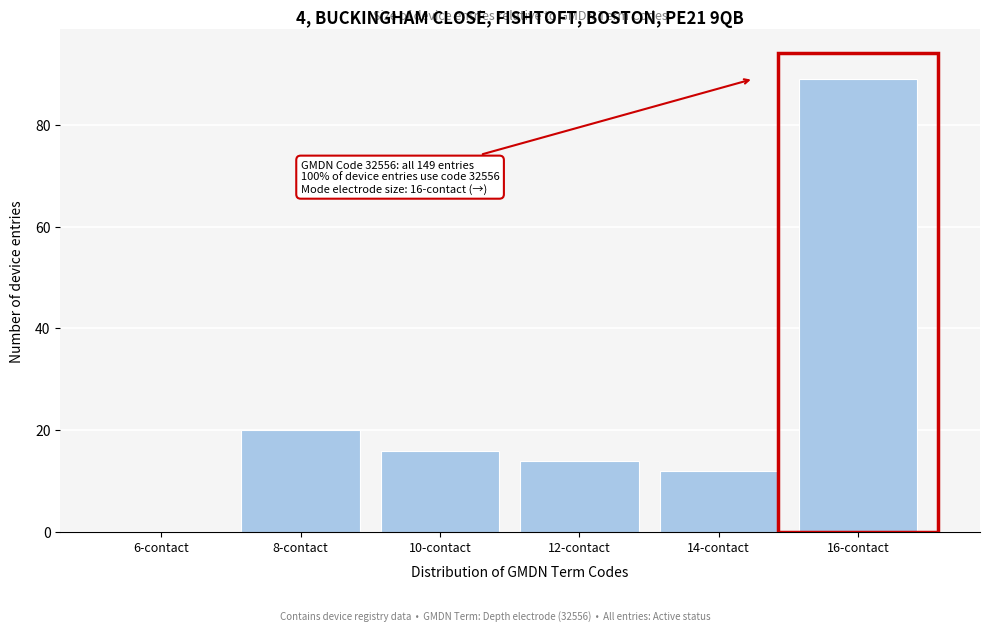

Reading left to right, transcribe all the data shown in this chart.

6-contact=0	8-contact=20	10-contact=16	12-contact=14	14-contact=12	16-contact=89